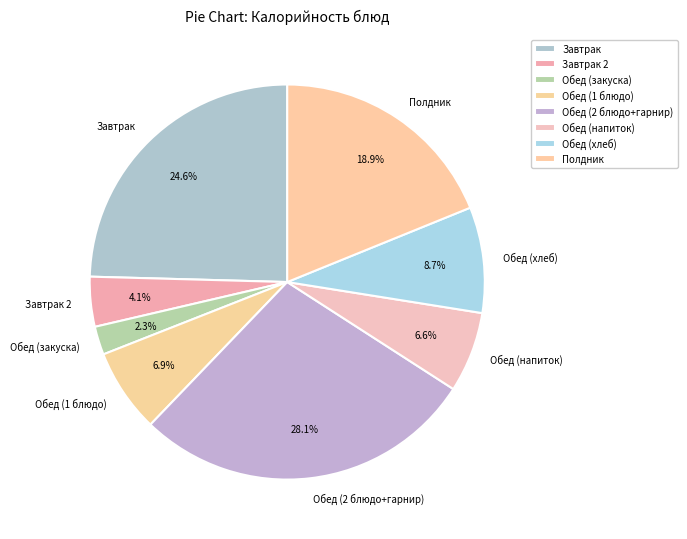

Does Обед (хлеб) account for over 50% of the chart?

No